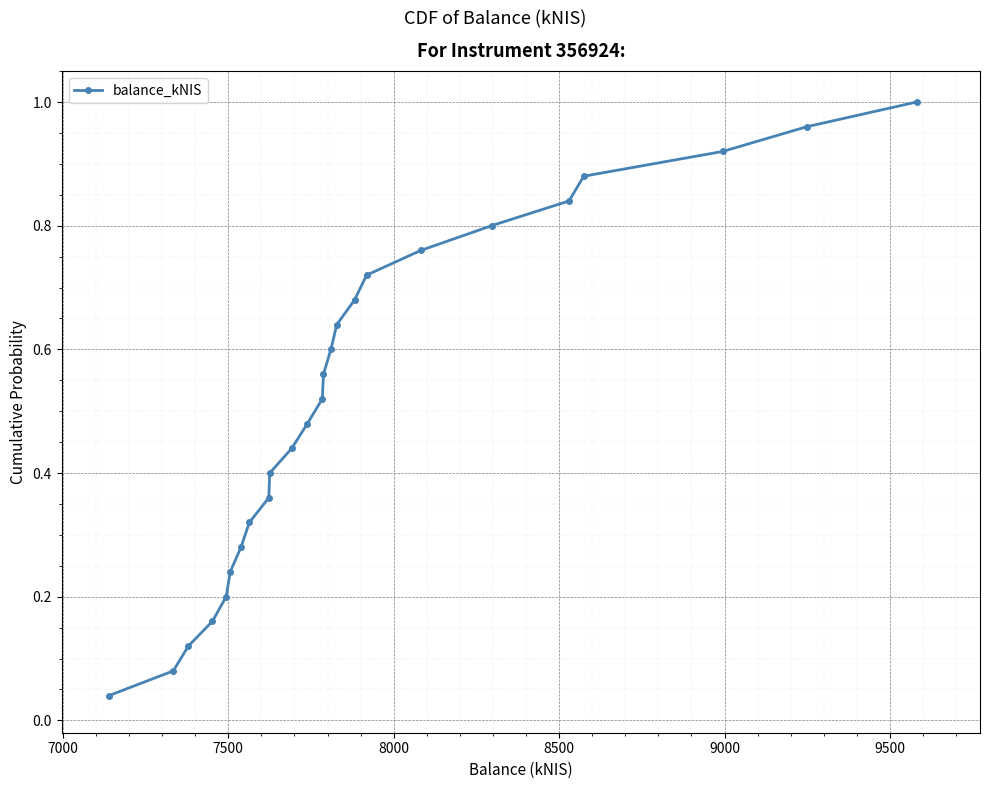

Is this an area chart (filled region under the line)?

No